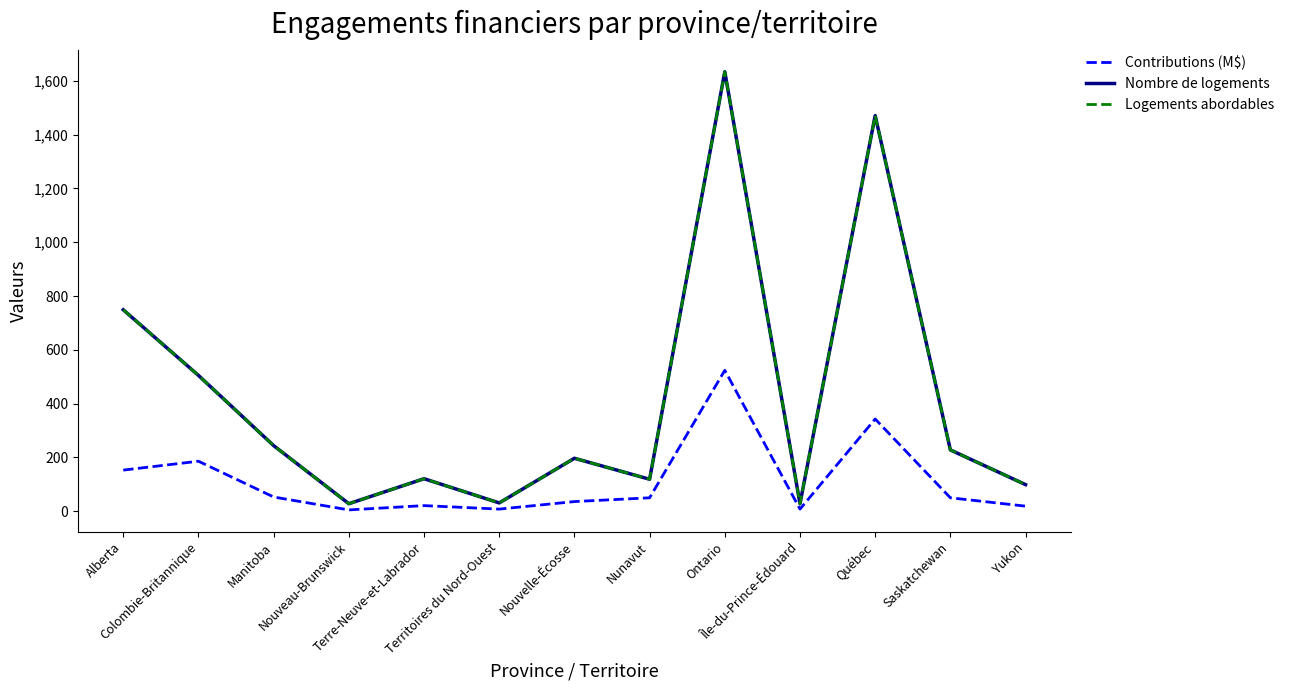

Is this an area chart (filled region under the line)?

No